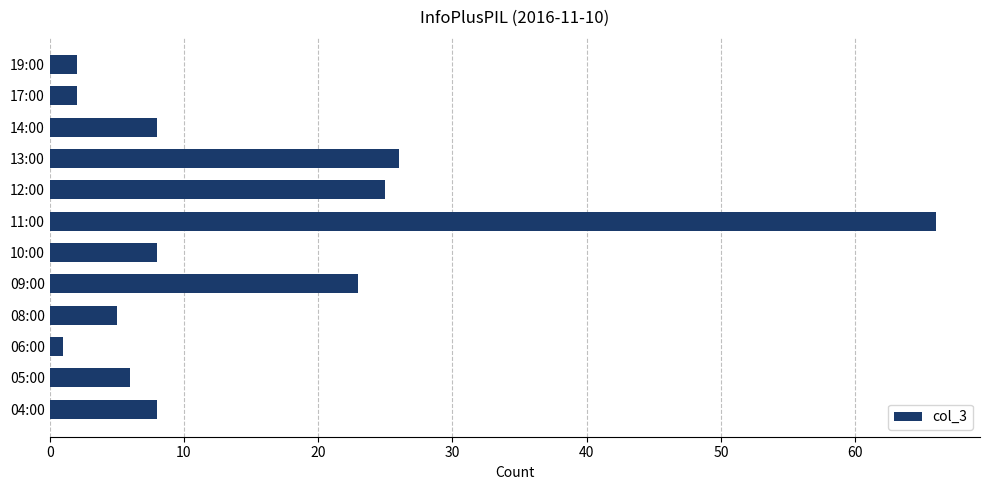

What is the difference between the maximum and second lowest values?

64